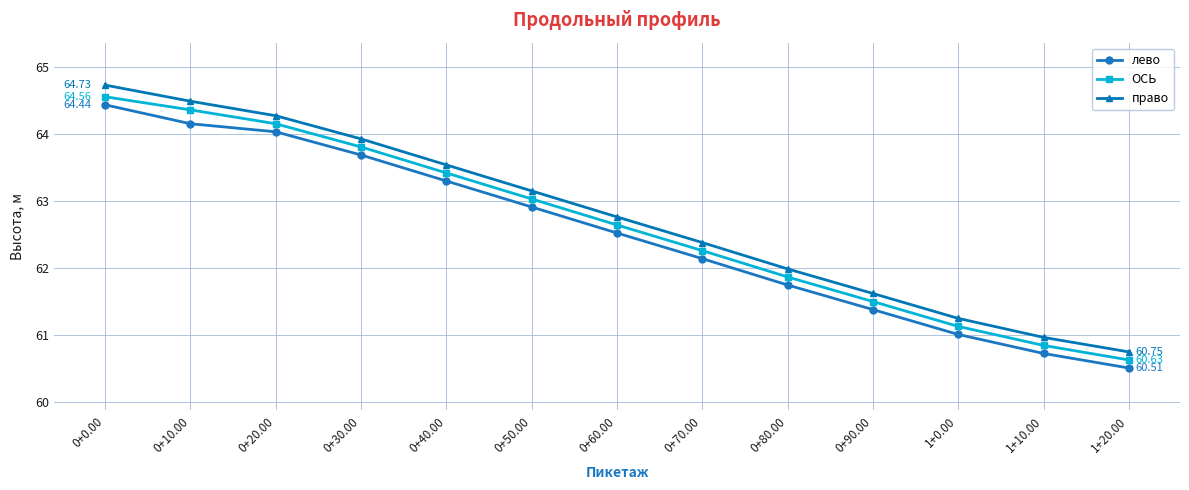

True or false: право has a value of 38.2 at 0+10.00.

False